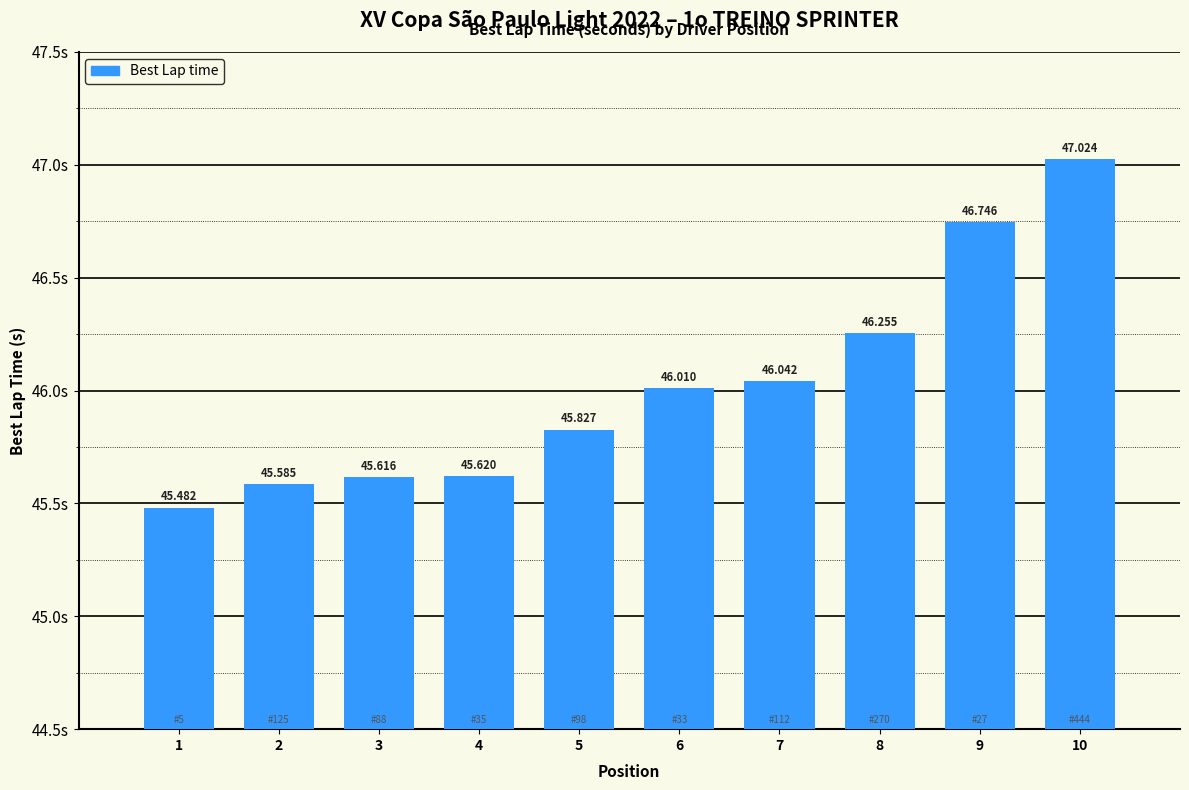

What is the average value?

46.0